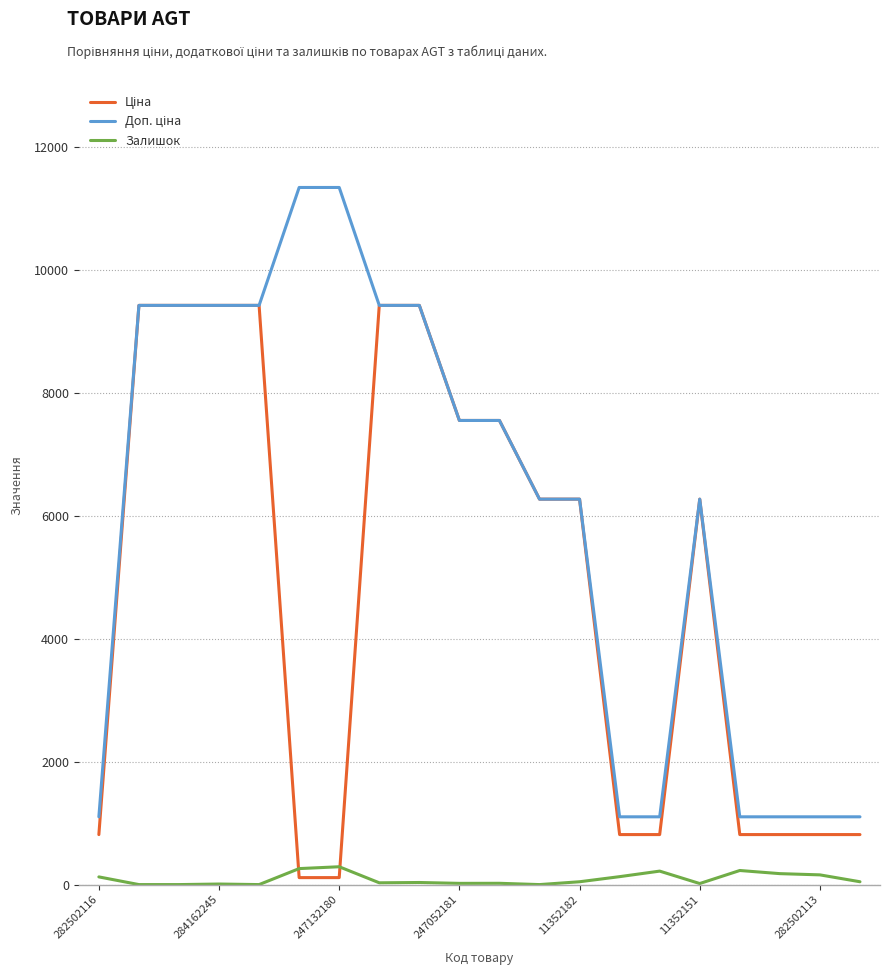

What is the greatest value displayed?

11334.0